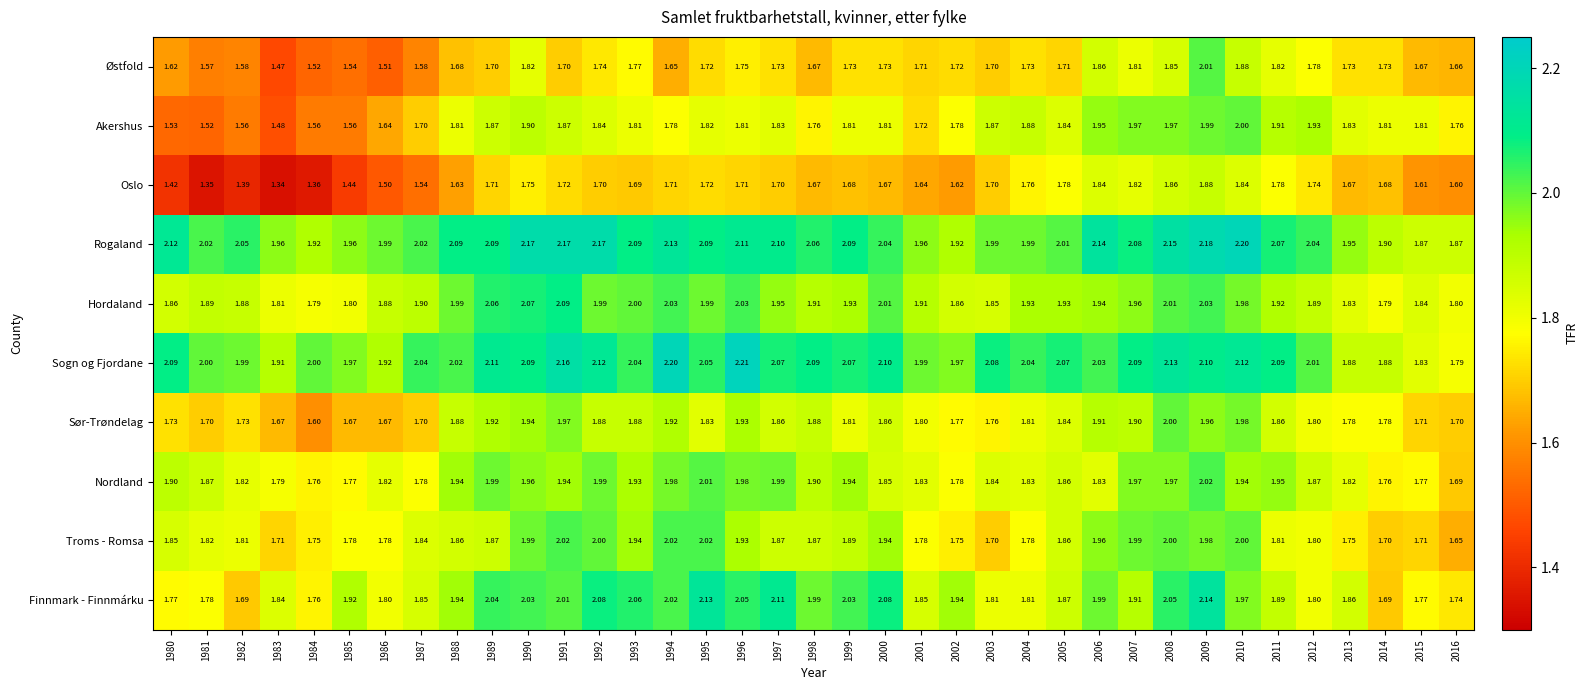

At which category is the sum across all series the highest?

2009